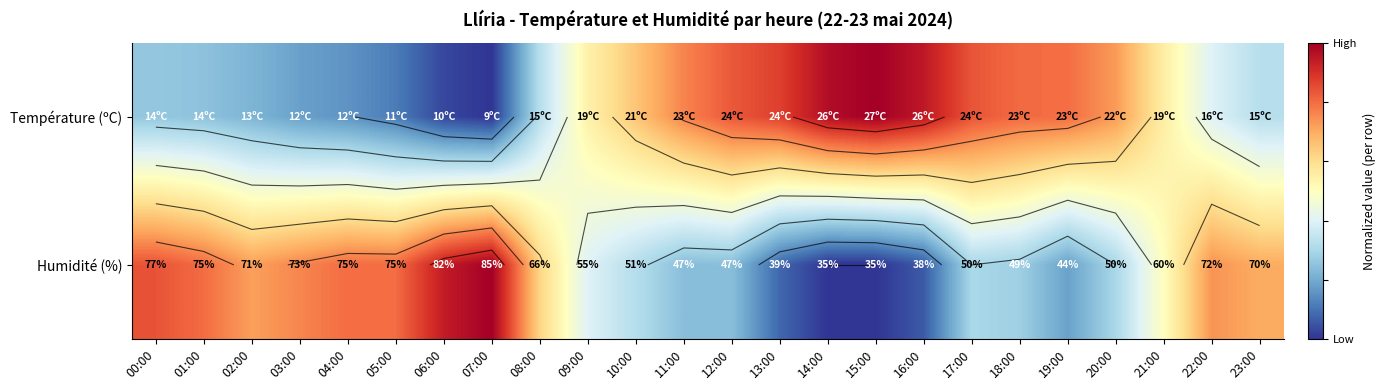

At which label is Température (ºC) closest to 0?

07:00